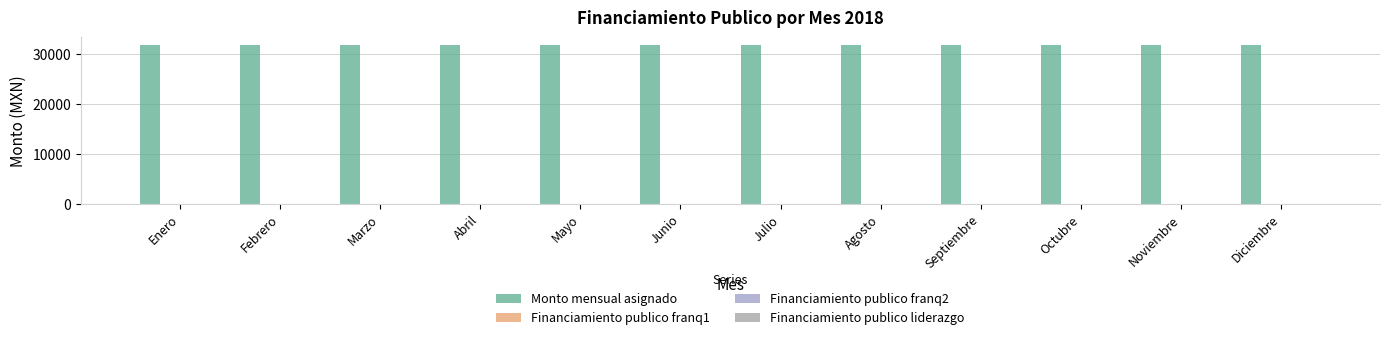

Where is Financiamiento publico franq1 nearest to the value 0?

Enero